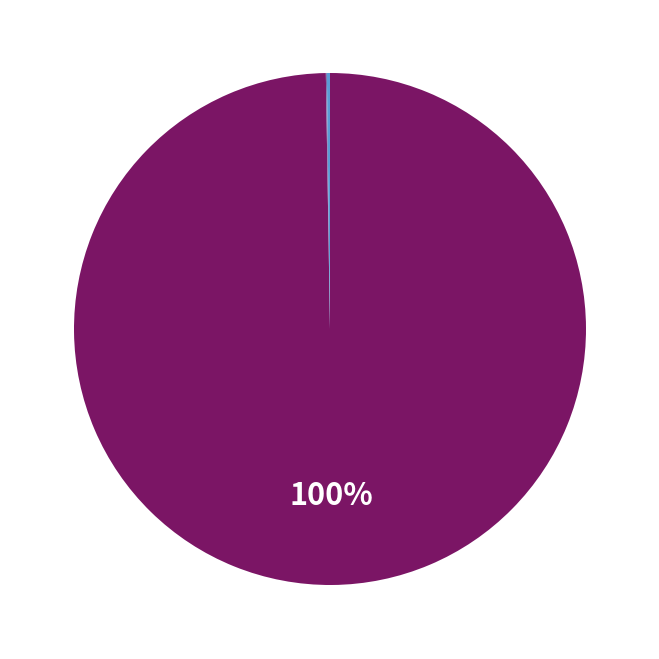

To the nearest percent, what is the difference between the largest and smallest slice percentages?

100%